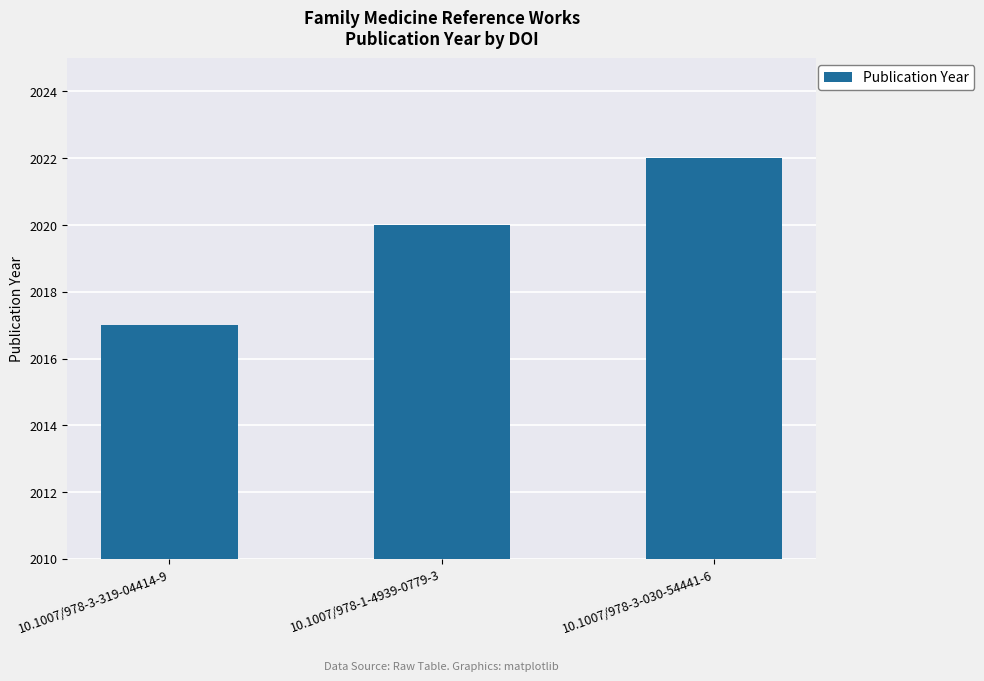

List the labels in order of value, largest first.

10.1007/978-3-030-54441-6, 10.1007/978-1-4939-0779-3, 10.1007/978-3-319-04414-9